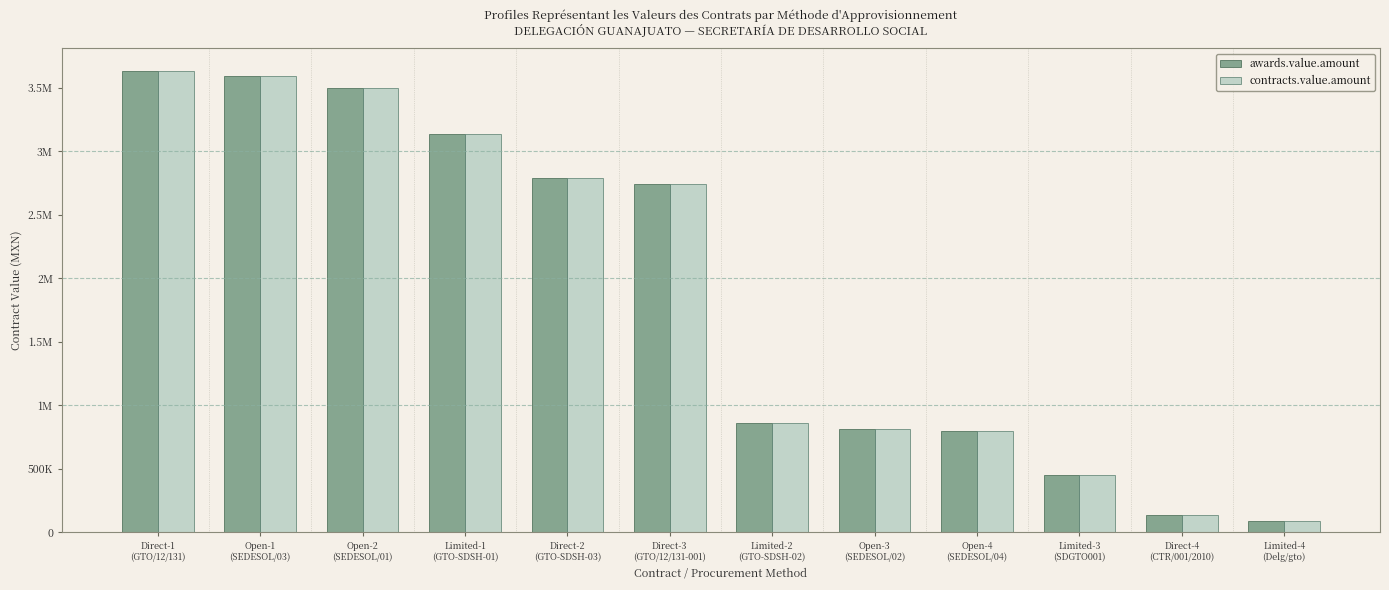

What is the sum of the contracts.value.amount values at Direct-4
(CTR/001/2010) and Limited-1
(GTO-SDSH-01)?

3267270.3